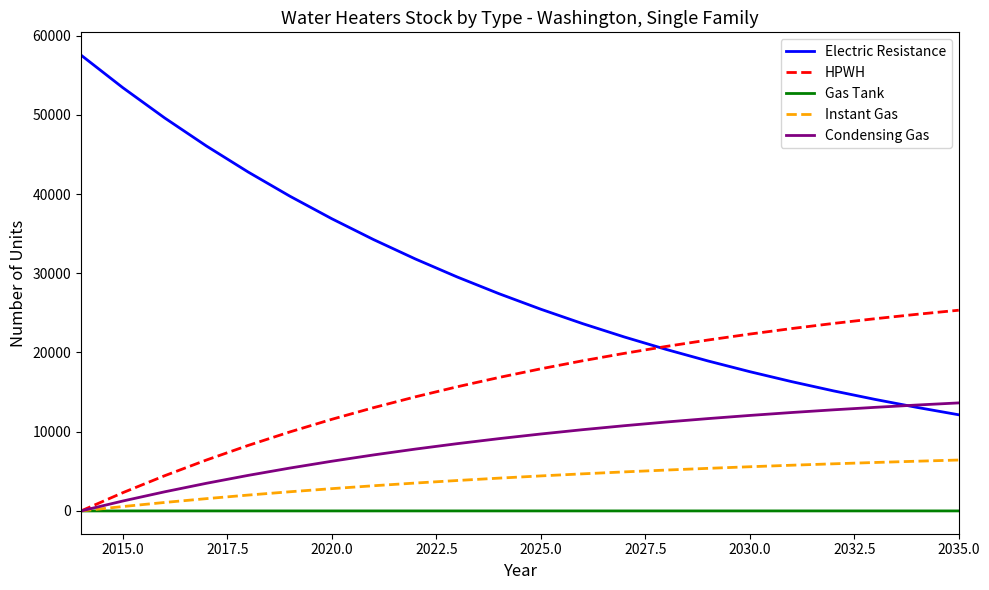

Which series has the largest range (max minus min)?

Electric Resistance